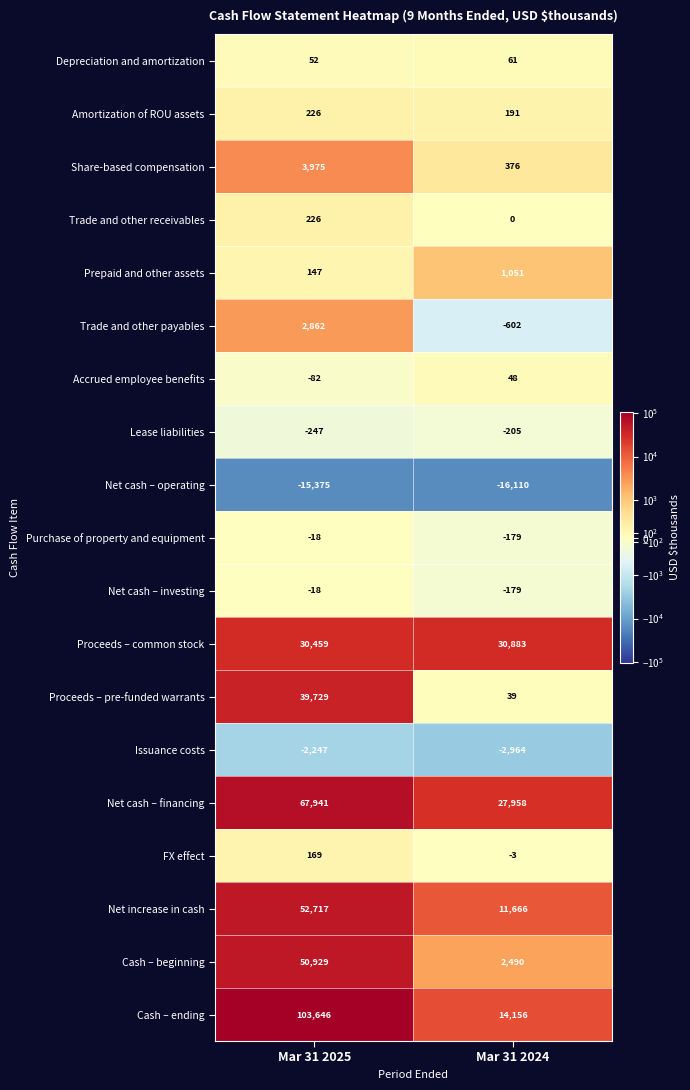

What is the maximum value shown in the chart?

103646